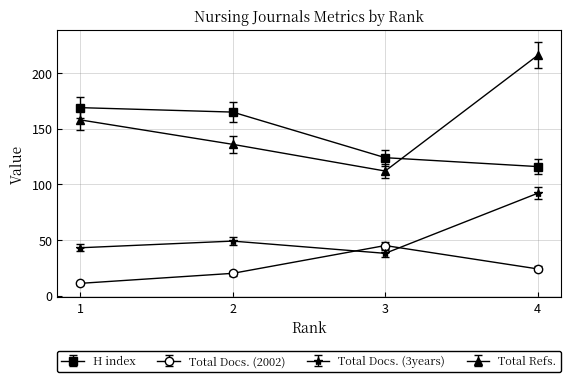

True or false: Total Refs. and Total Docs. (2002) intersect in this chart.

False